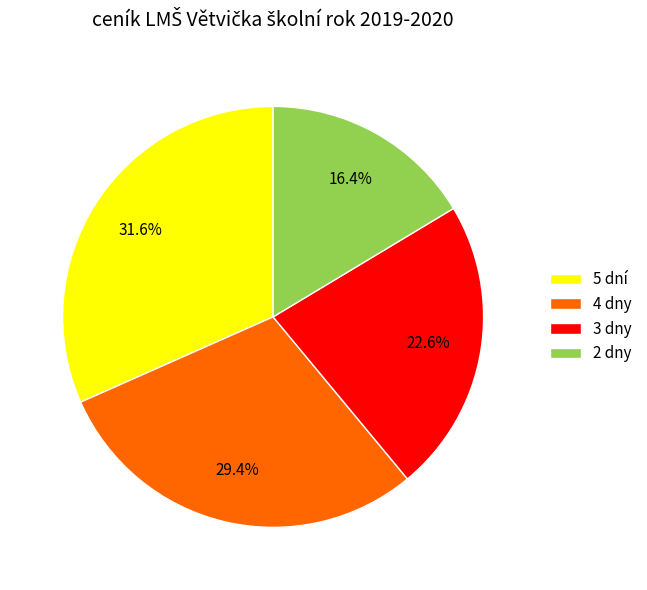

Is 3 dny the majority of the pie?

No